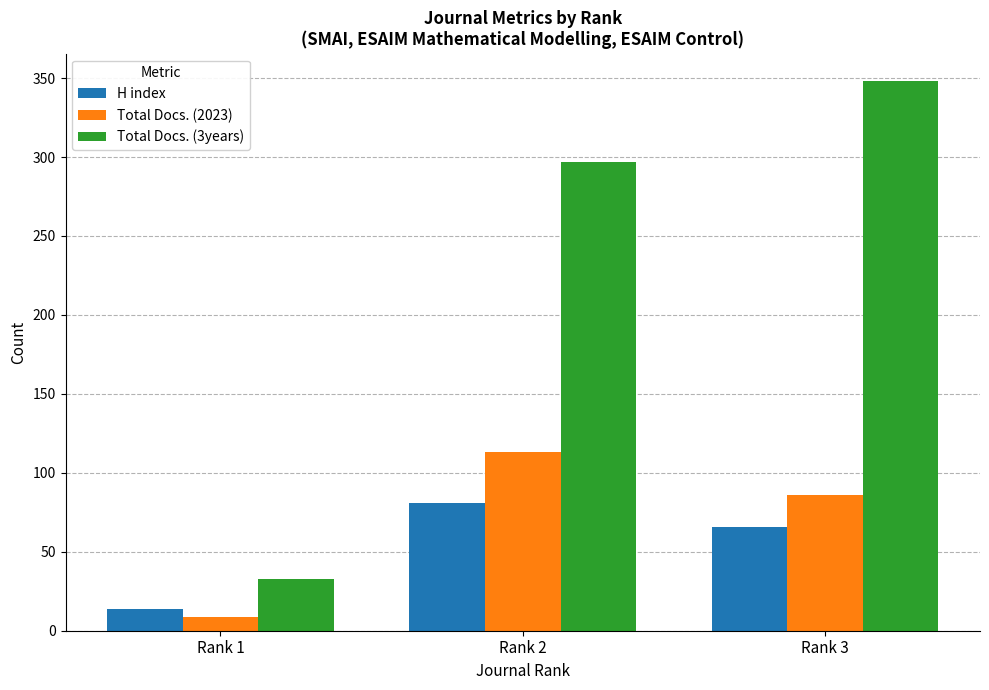

What is the average value of the Total Docs. (2023) series?

69